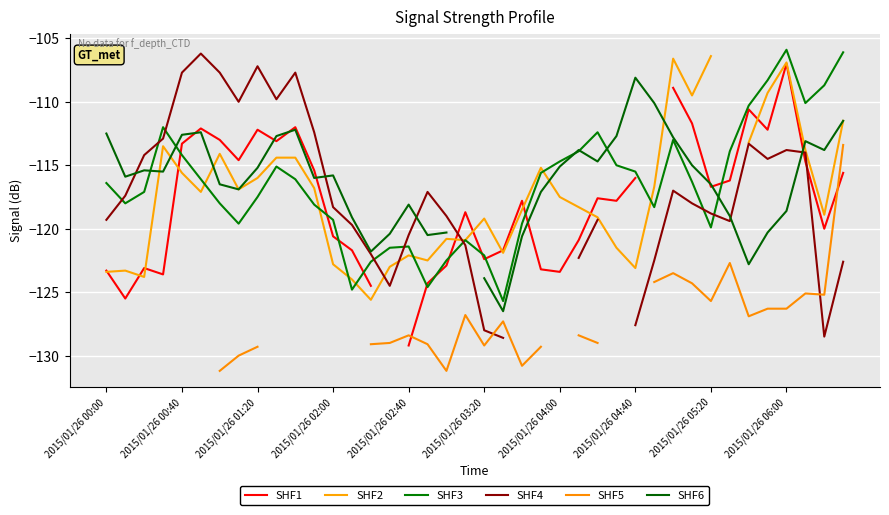

True or false: SHF5 and SHF1 cross at least once.

True